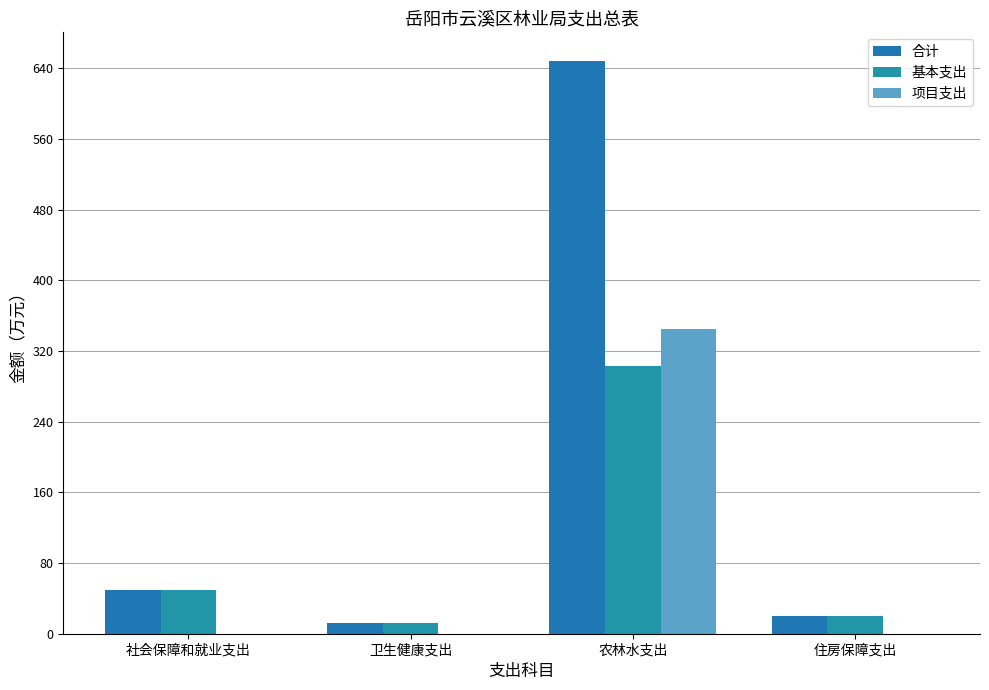

What is the highest value of the 项目支出 series?

345.0